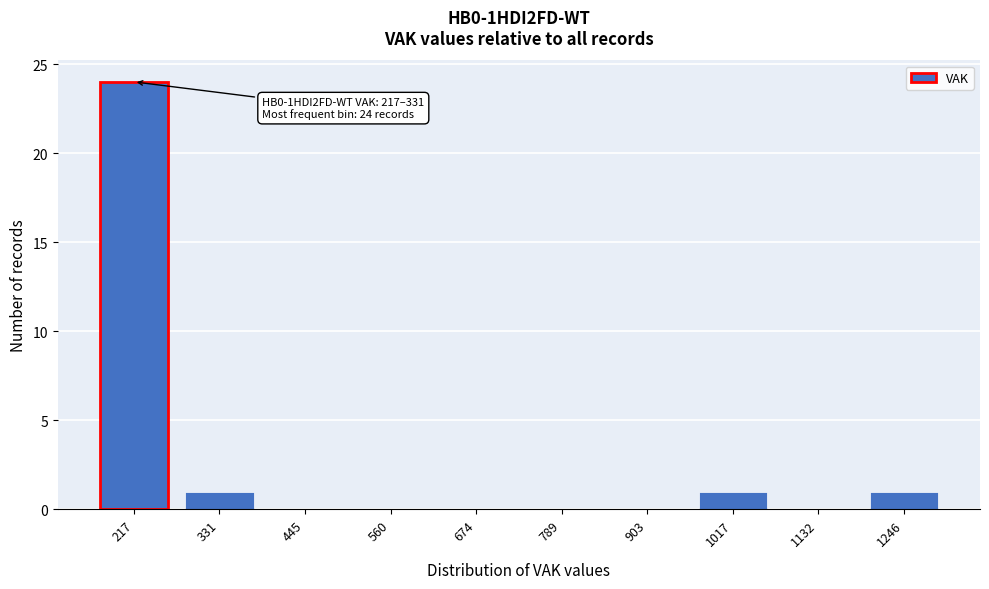

Reading left to right, what are all the values shown in this chart?

217=24	331=1	445=0	560=0	674=0	789=0	903=0	1017=1	1132=0	1246=1